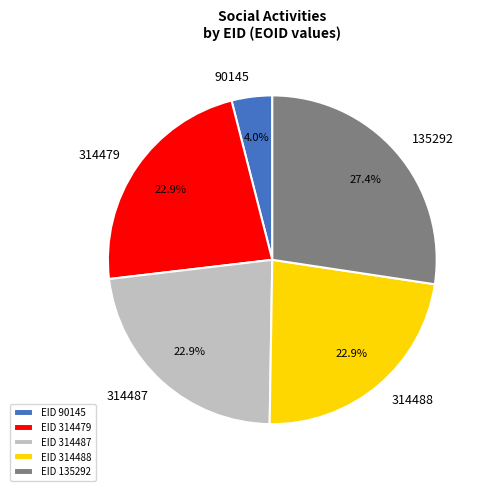

Is it true that 90145 is 13% of the pie?

False